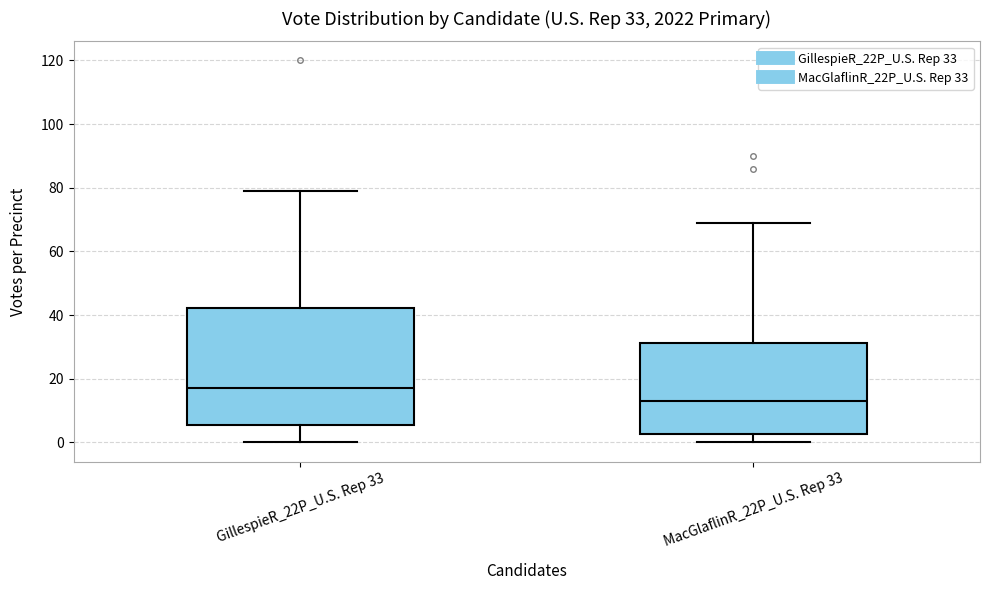

Which box's median line is the lowest?

MacGlaflinR_22P_U.S. Rep 33